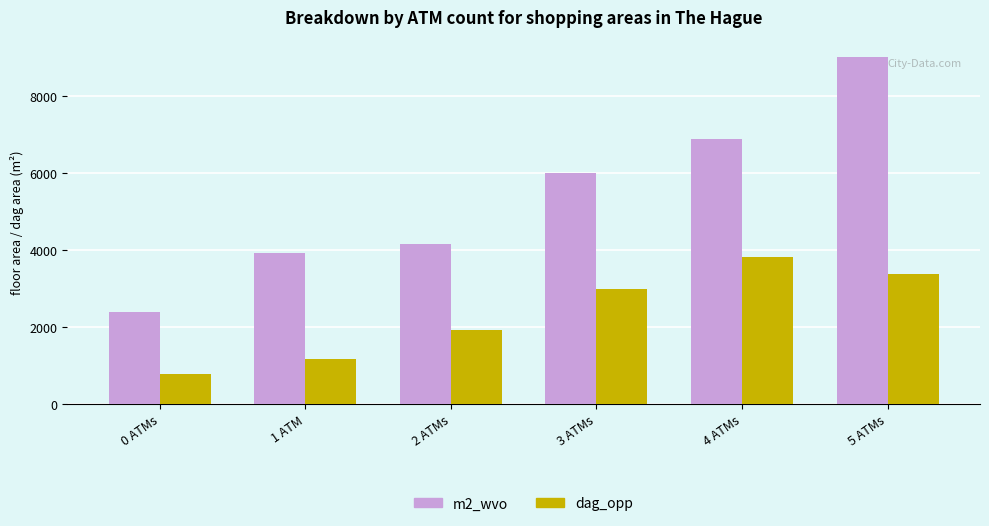

True or false: m2_wvo has a value of 6887.0 at 4 ATMs.

True